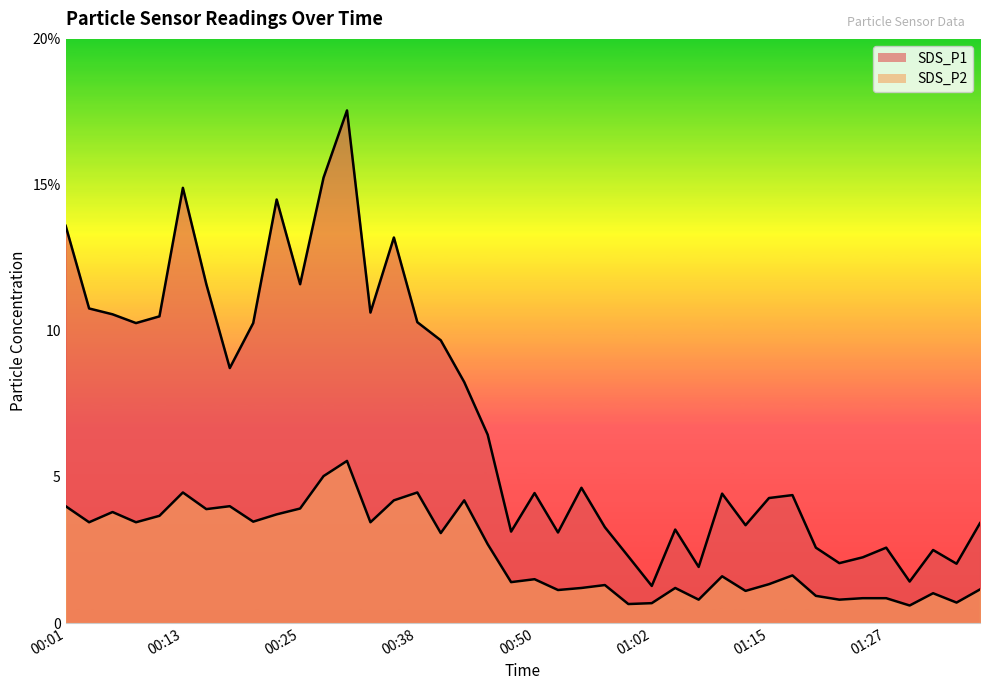

How many values in the SDS_P2 series exceed 1?

31